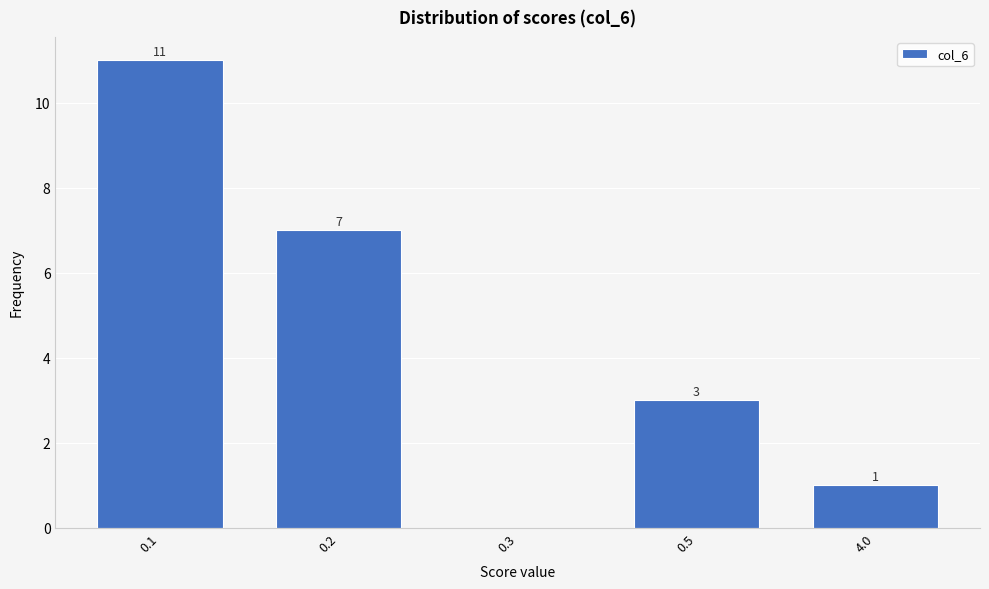

Reading left to right, extract all data points from this chart.

0.1=11	0.2=7	0.3=0	0.5=3	4.0=1